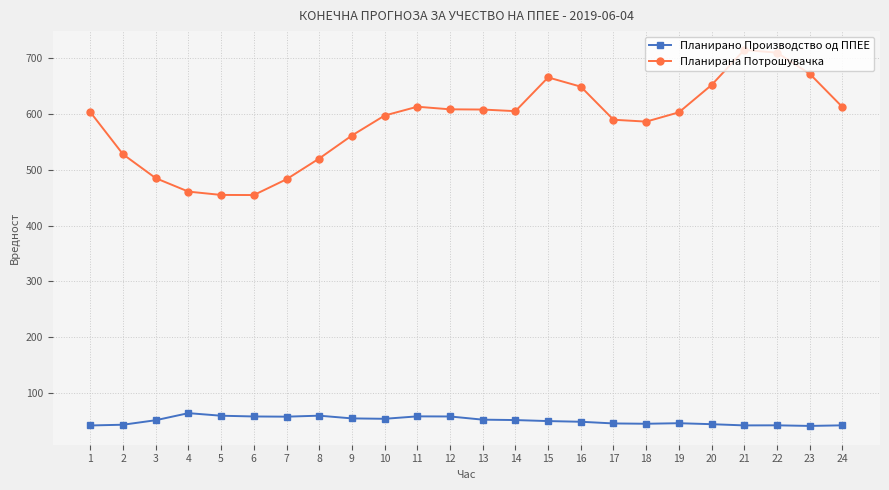

Is the value of Планирано Производство од ППЕЕ at 2 greater than the value of Планирана Потрошувачка at 11?

No